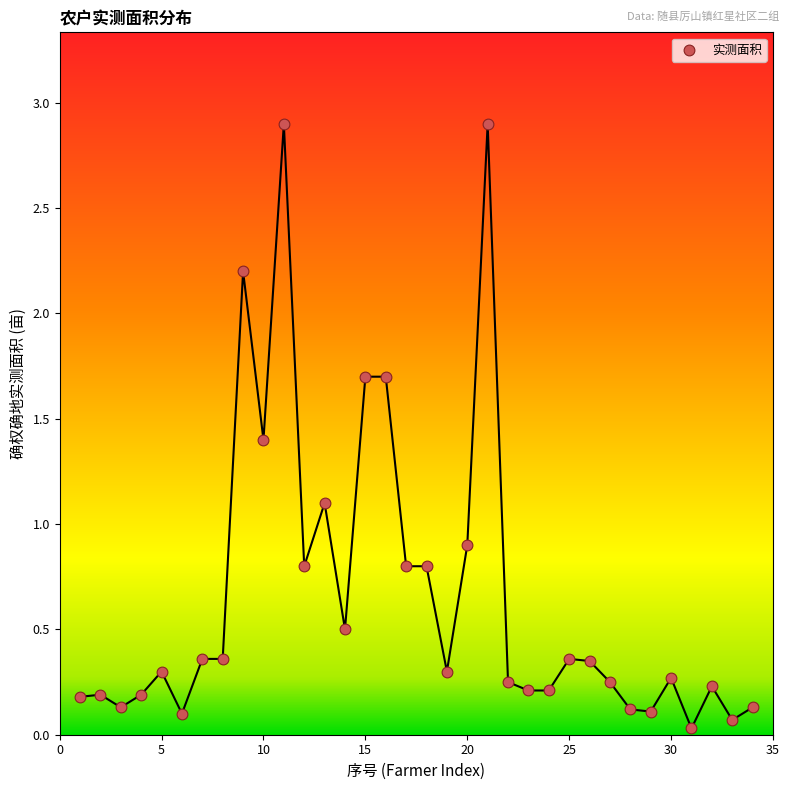

What is the range of Y values (max minus min)?

2.9